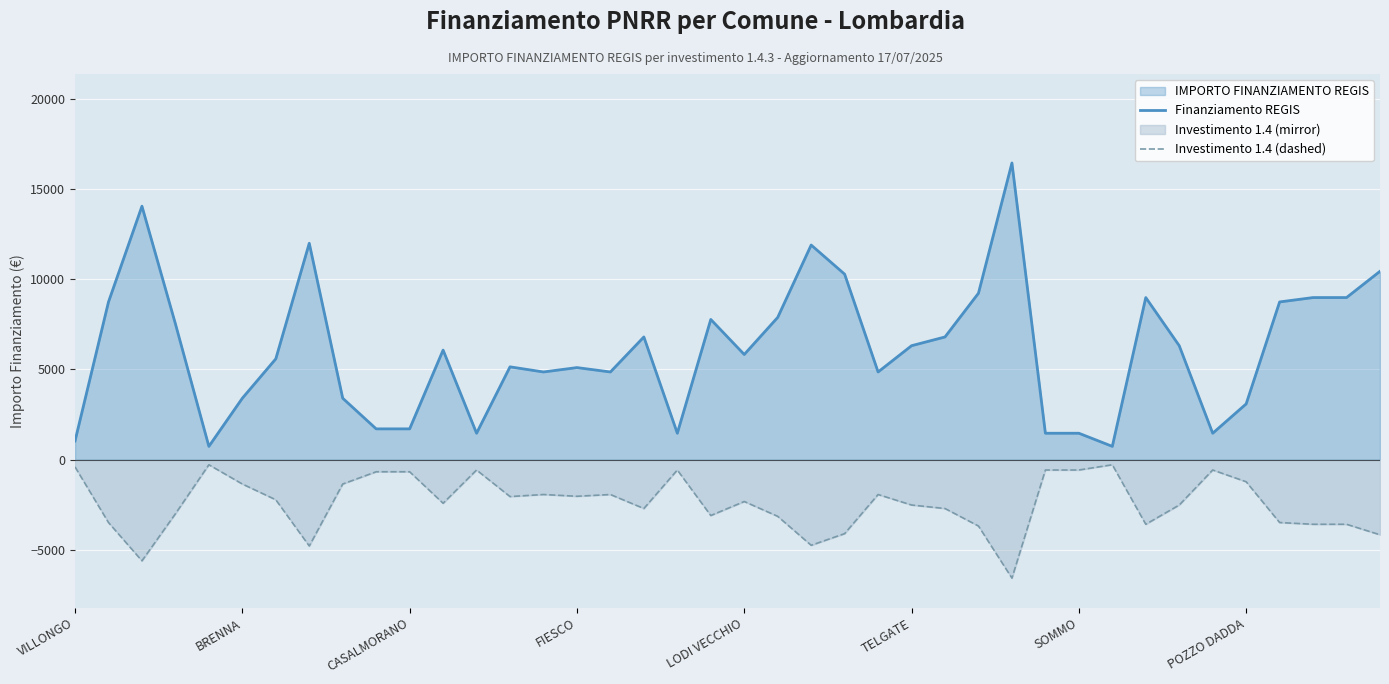

Reading left to right, list all the values displayed in this chart.

Finanziamento REGIS: 1029.0	8748.0	14063.0	7533.0	729.0	3402.0	5589.0	12005.0	3402.0	1701.0	1701.0	6075.0	1458.0	5145.0	4860.0	5103.0	4860.0	6804.0	1458.0	7776.0	5831.0	7889.0	11907.0	10290.0	4860.0	6318.0	6804.0	9234.0	16464.0	1458.0	1458.0	729.0	8991.0	6318.0	1458.0	3087.0	8748.0	8991.0	8991.0	10449.0
Investimento 1.4 (dashed): -411.6	-3499.2	-5625.2	-3013.2	-291.6	-1360.8	-2235.6	-4802.0	-1360.8	-680.4	-680.4	-2430.0	-583.2	-2058.0	-1944.0	-2041.2	-1944.0	-2721.6	-583.2	-3110.4	-2332.4	-3155.6	-4762.8	-4116.0	-1944.0	-2527.2	-2721.6	-3693.6	-6585.6	-583.2	-583.2	-291.6	-3596.4	-2527.2	-583.2	-1234.8	-3499.2	-3596.4	-3596.4	-4179.6